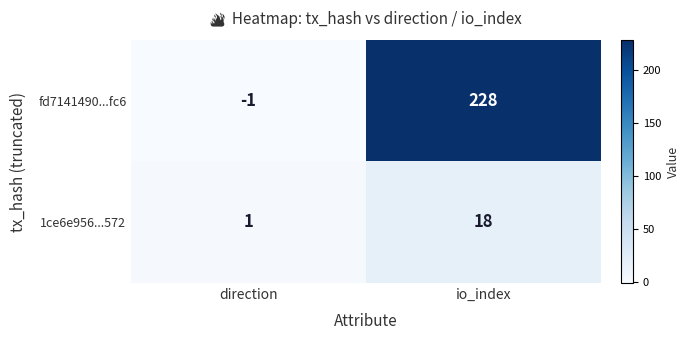

List the series in order of their overall mean, highest first.

fd7141490...fc6, 1ce6e956...572